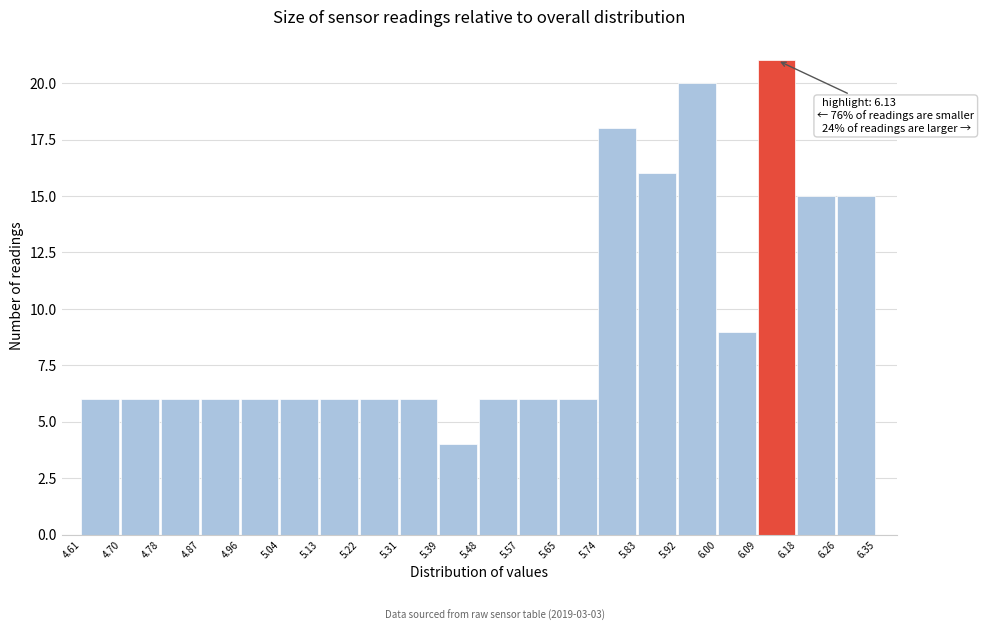

Which range on the x-axis has the tallest bar?

6.09 to 6.18